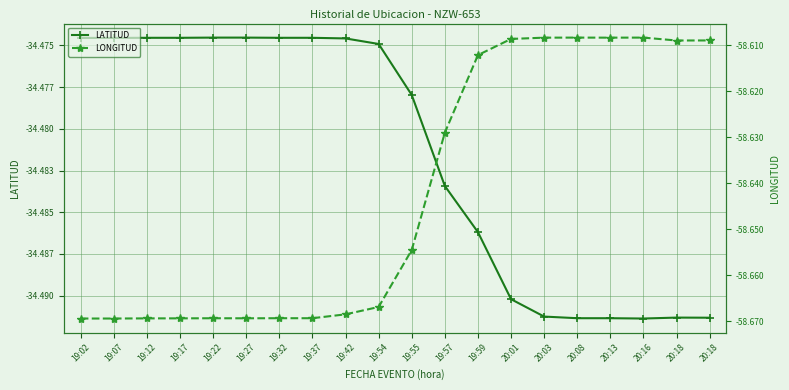

List the labels in order of LATITUD value, largest first.

19:22, 19:27, 19:12, 19:17, 19:32, 19:37, 19:02, 19:07, 19:42, 19:54, 19:55, 19:57, 19:59, 20:01, 20:03, 20:18, 20:18, 20:08, 20:13, 20:16